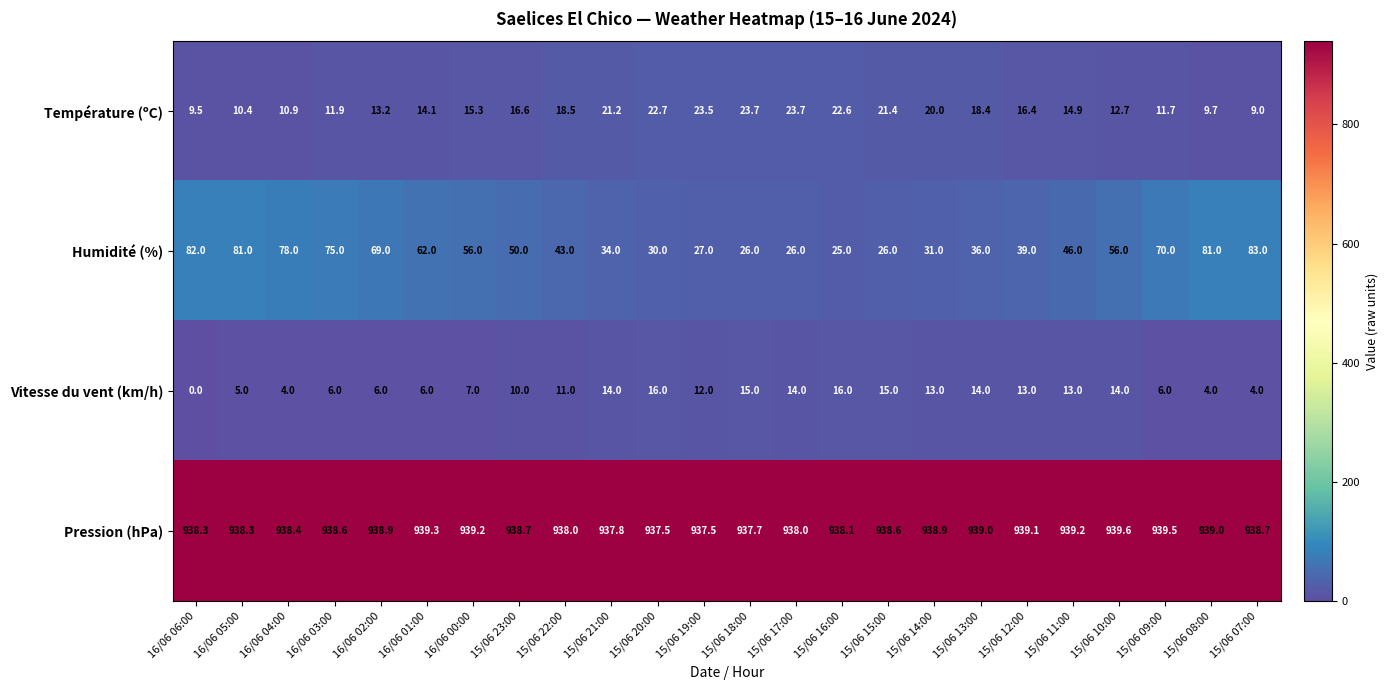

At 15/06 14:00, list the series in order from largest to smallest.

Pression (hPa), Humidité (%), Température (ºC), Vitesse du vent (km/h)